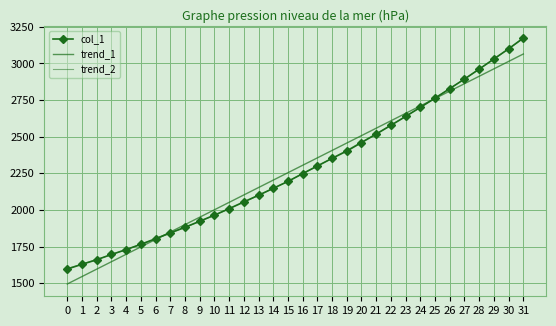

How many data points in trend_1 are less than 2305?

16